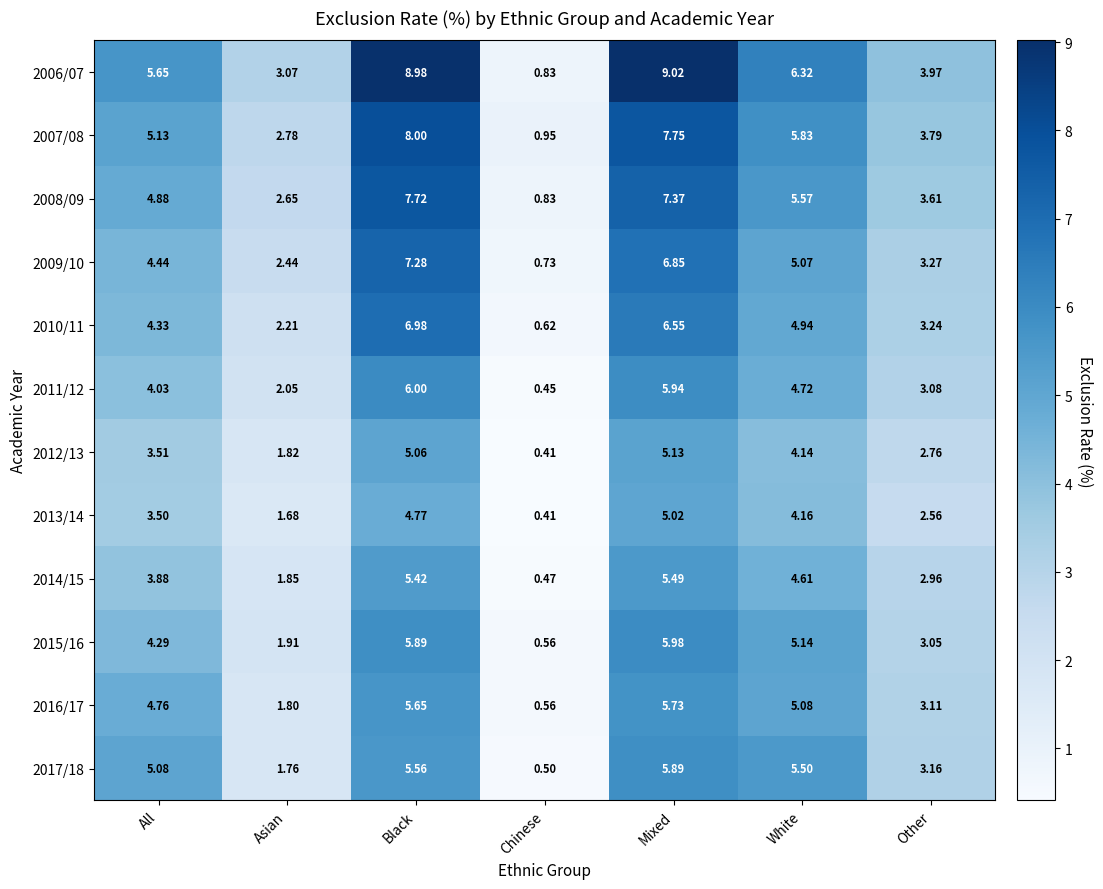

At which label does 2007/08 reach its peak?

Black